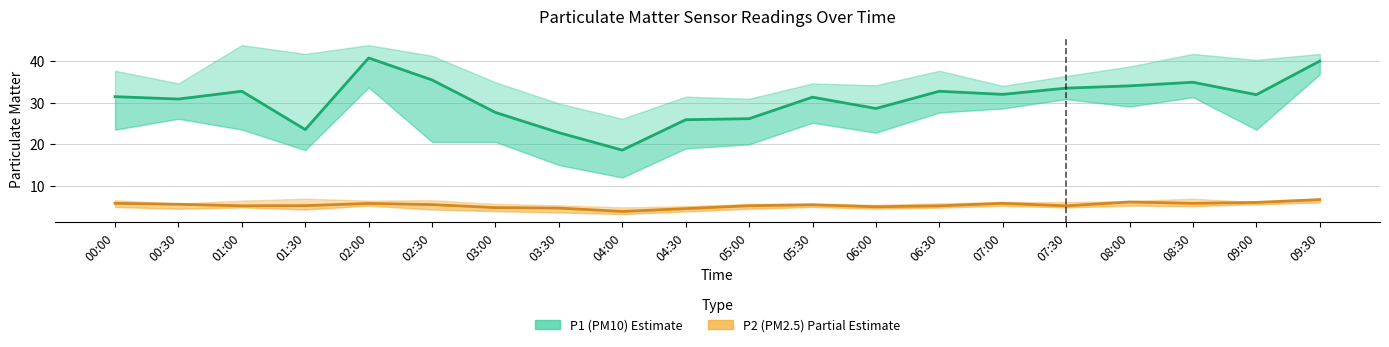

What is the lowest value of the P1 (PM10) series?

18.6